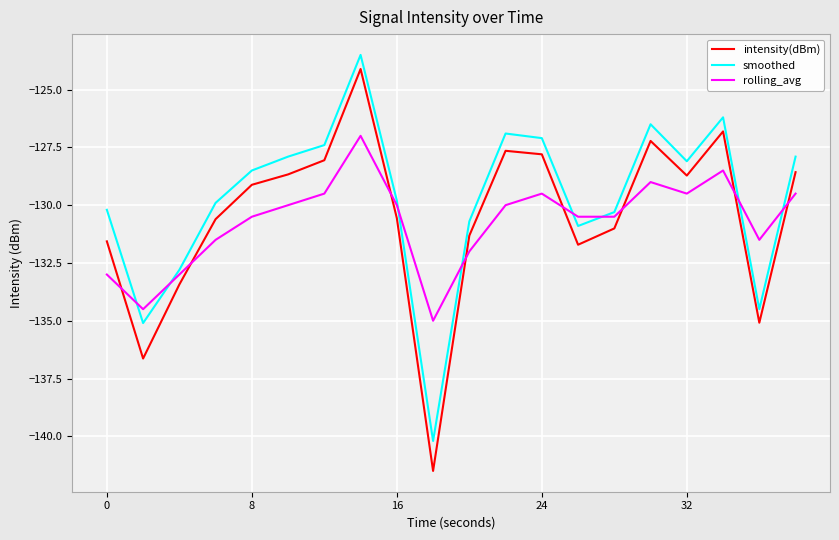

True or false: intensity(dBm) and smoothed intersect in this chart.

False